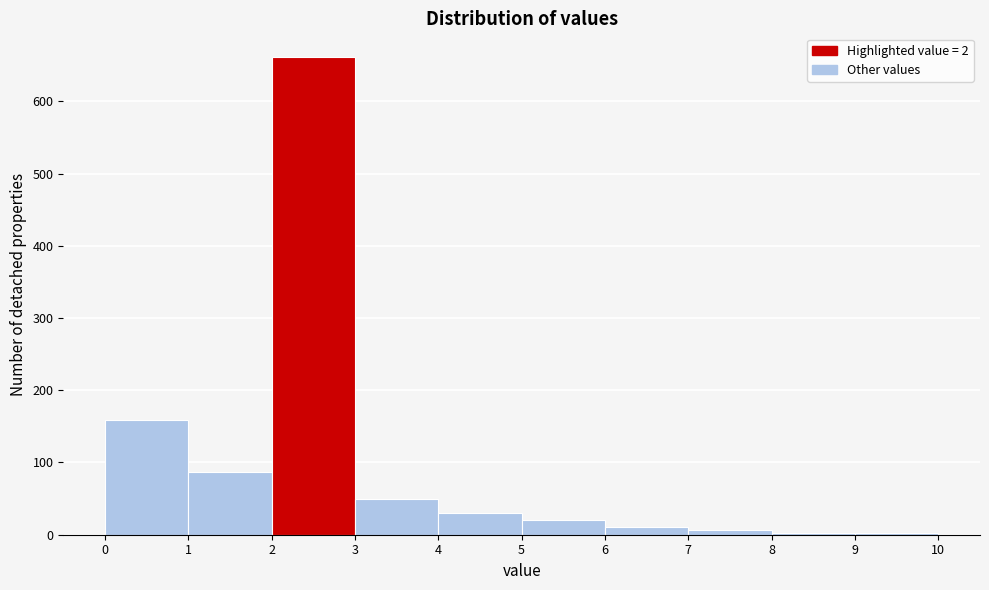

Which range on the x-axis has the tallest bar?

2 to 3